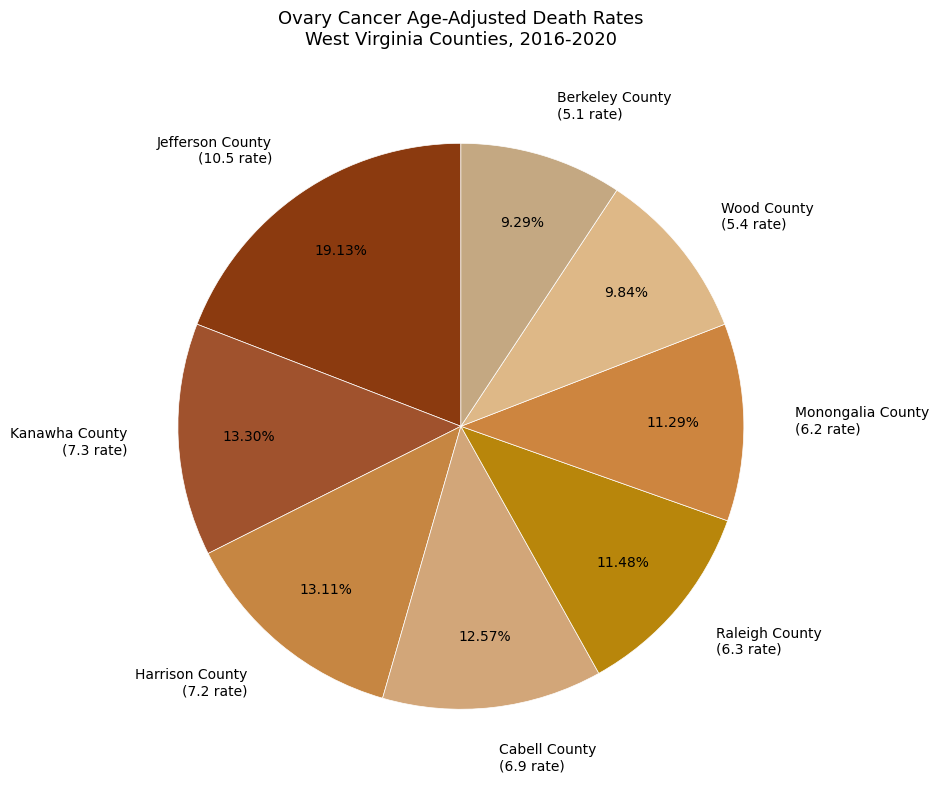

How many segments does this pie chart have?

8